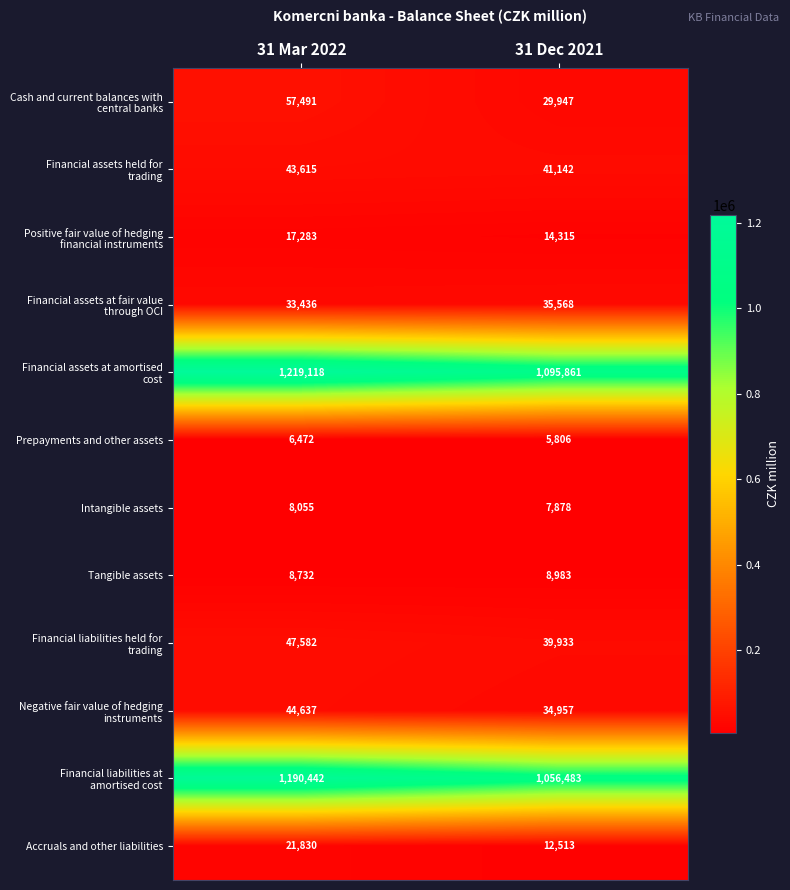

What is the approximate value of Tangible assets at 31 Dec 2021, to the nearest 50?

9000